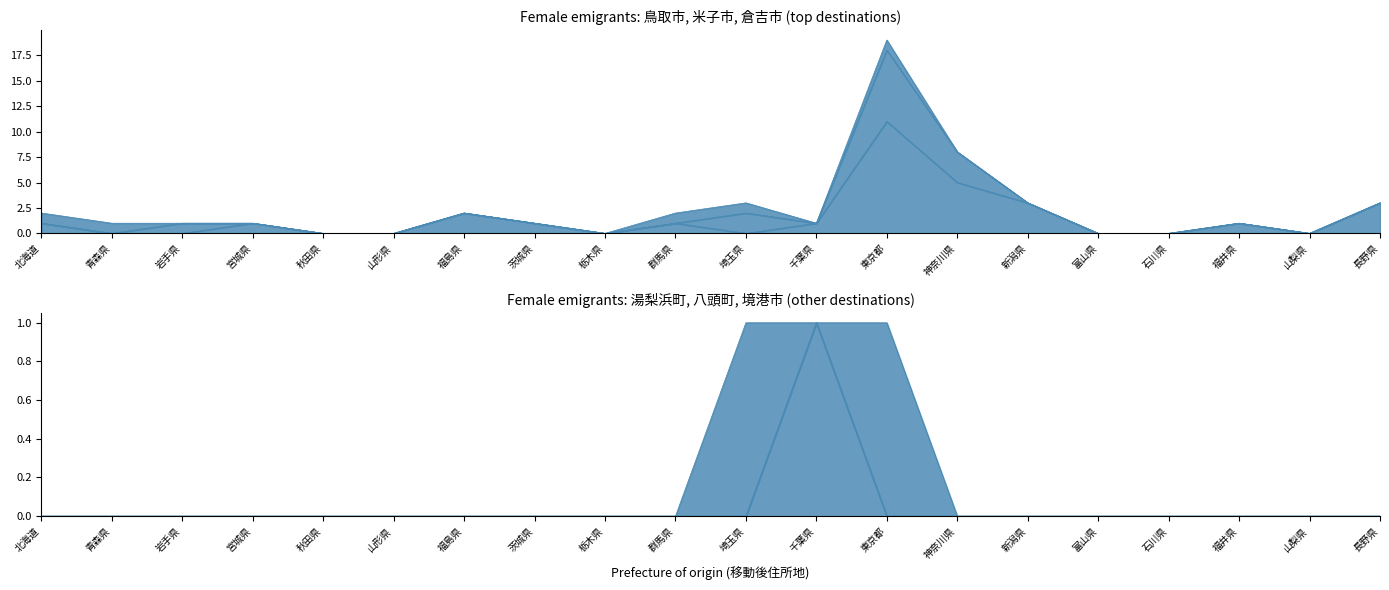

Is it true that 倉吉市 equals 0 at 福島県?

True